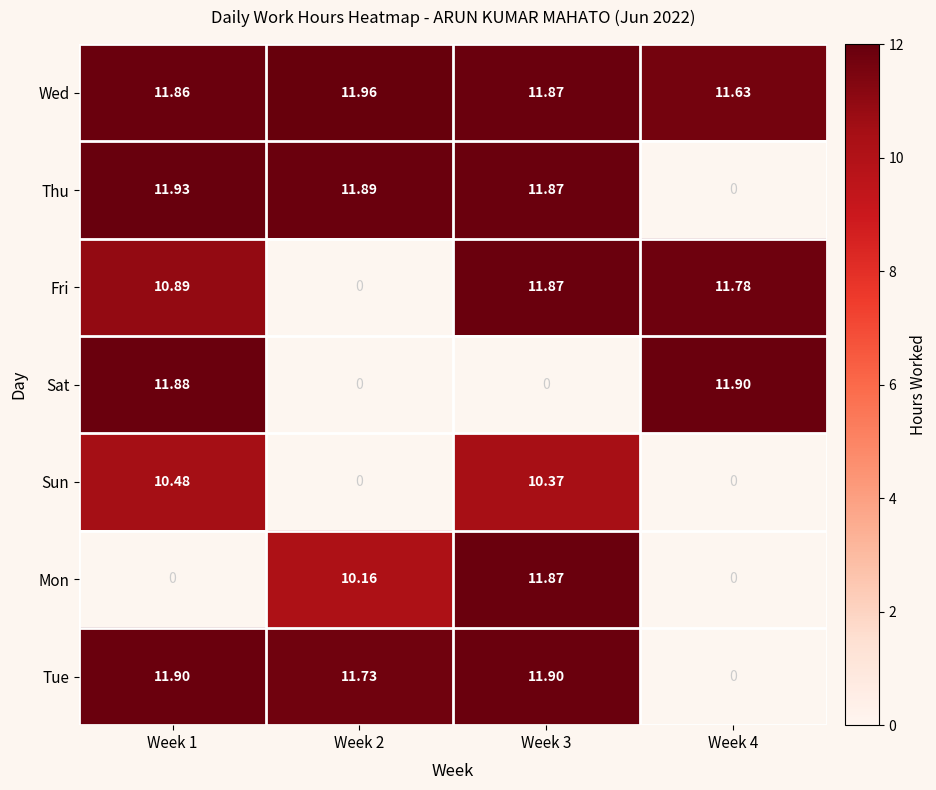

Which series changed the most between Week 2 and Week 4?

Sat